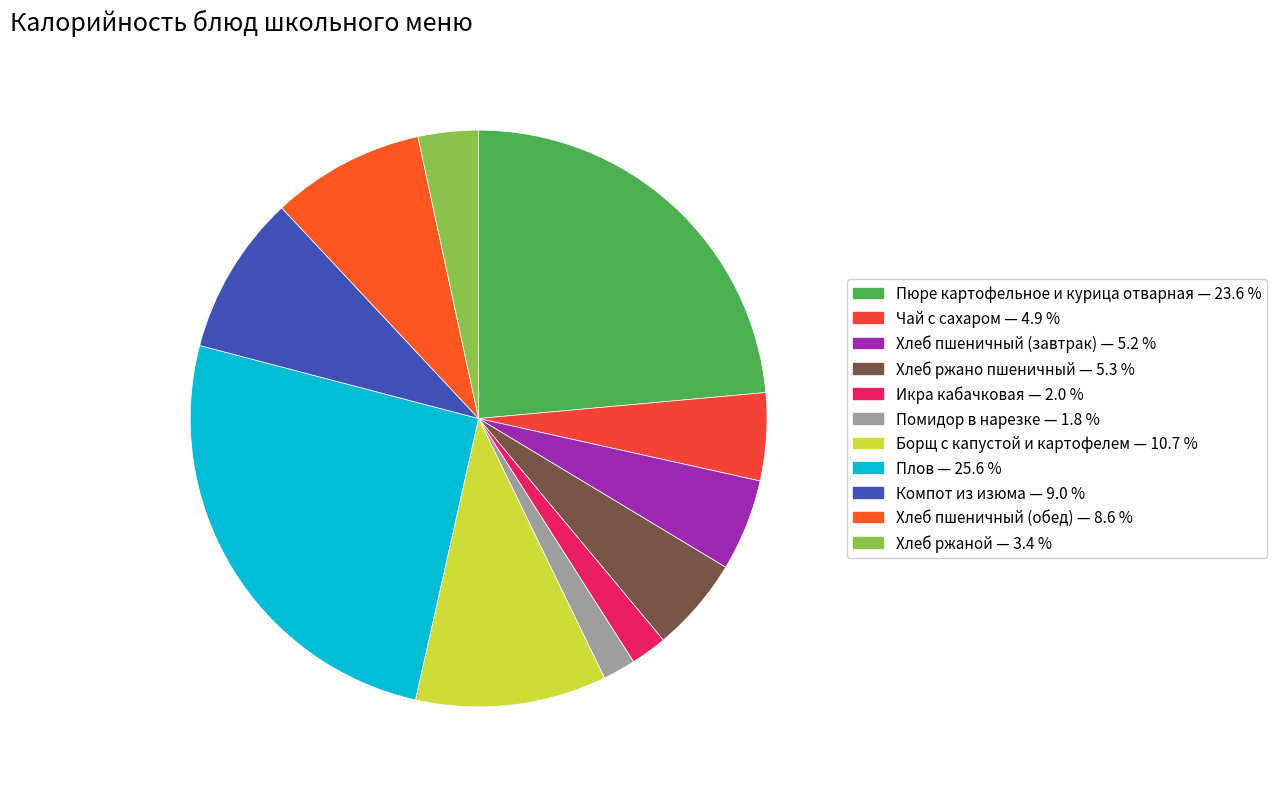

To the nearest percent, what portion does Хлеб пшеничный (обед) represent?

9%